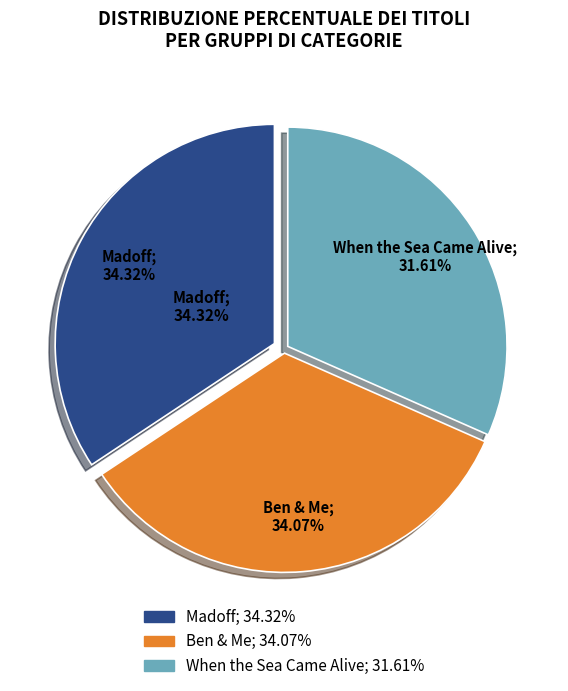

Is it true that Ben & Me is 45% of the pie?

False